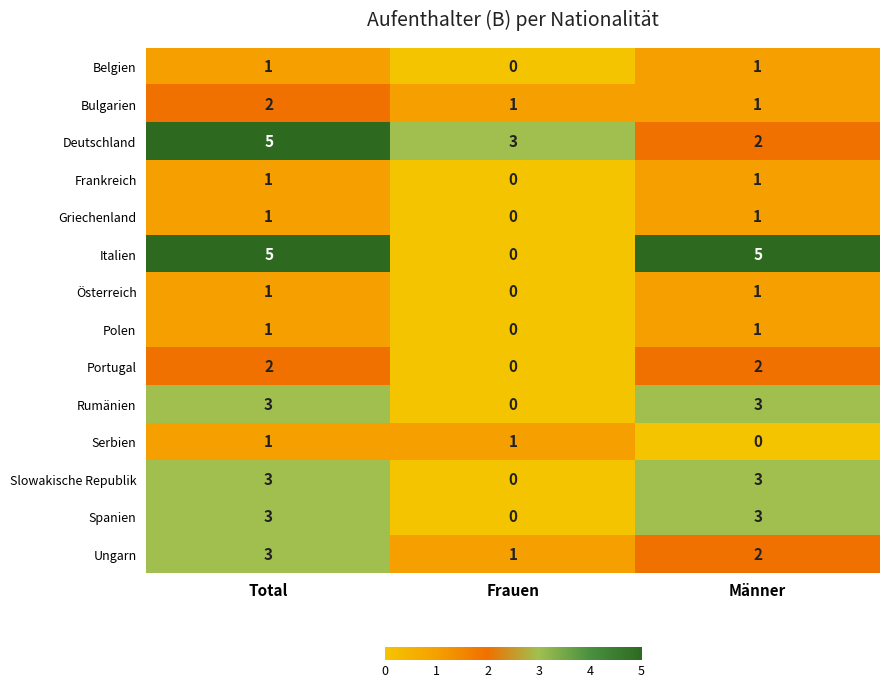

The Österreich series shows 0 at Frauen. True or false?

True